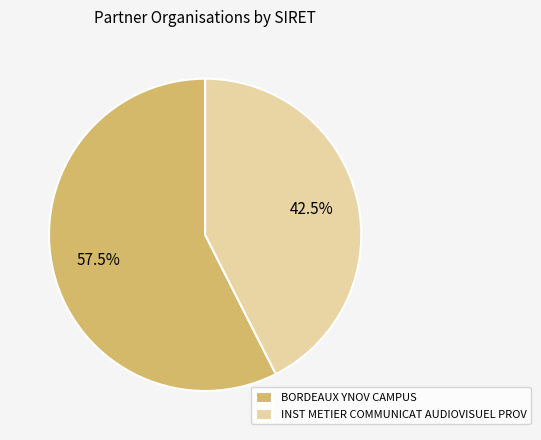

Does any single category account for the majority?

Yes